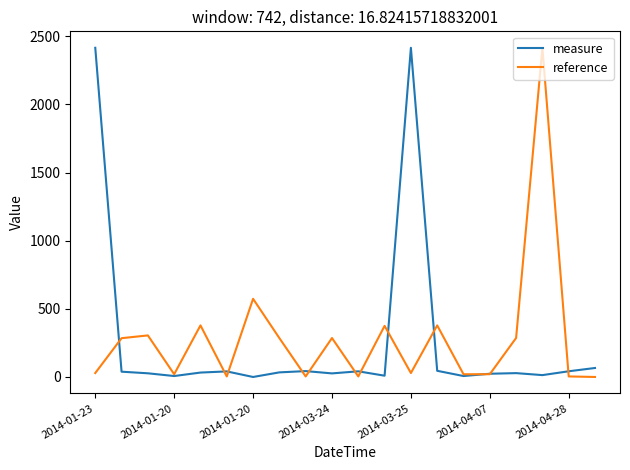

In reference, how many points are higher than both neighbors (excluding endpoints)?

7